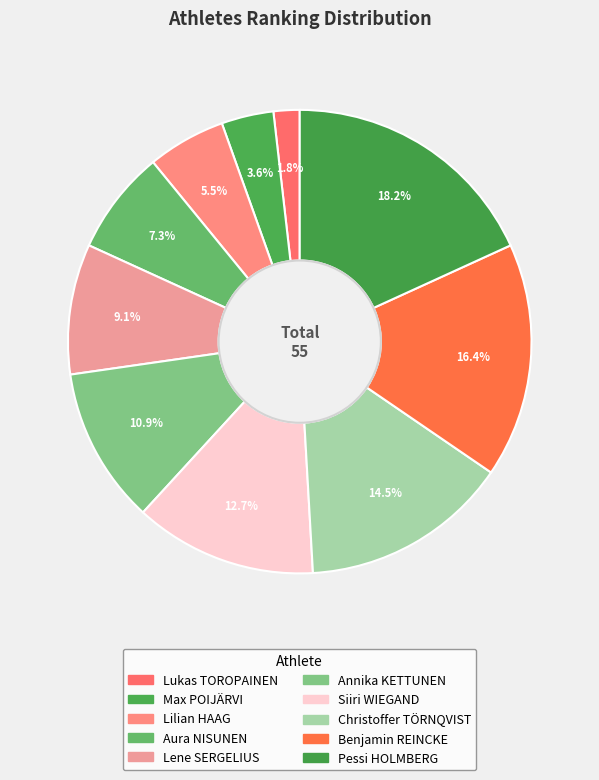

Count the number of slices in the pie.

10